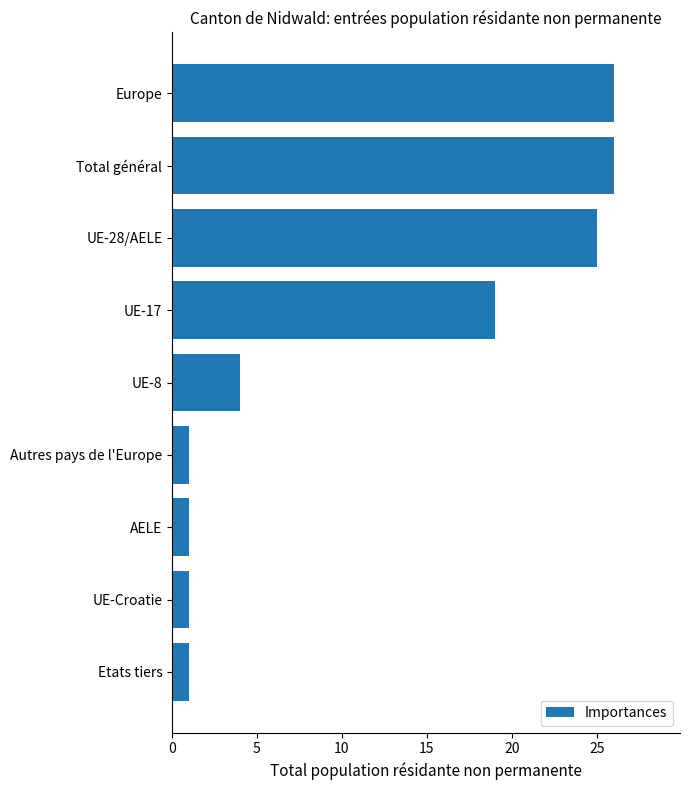

True or false: the data shows 25 at UE-28/AELE.

True